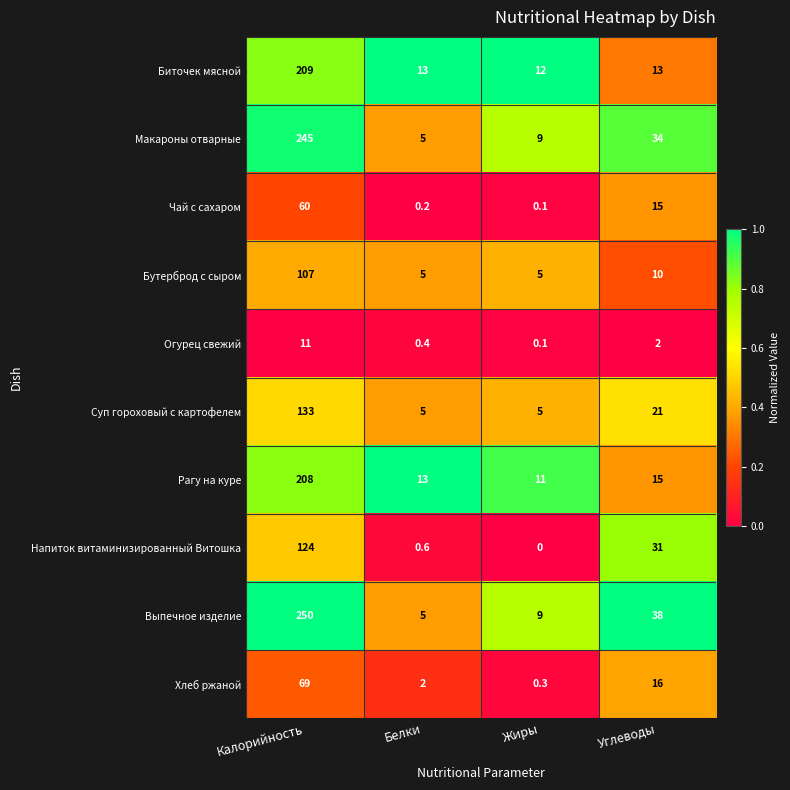

Which series has the largest range (max minus min)?

Выпечное изделие